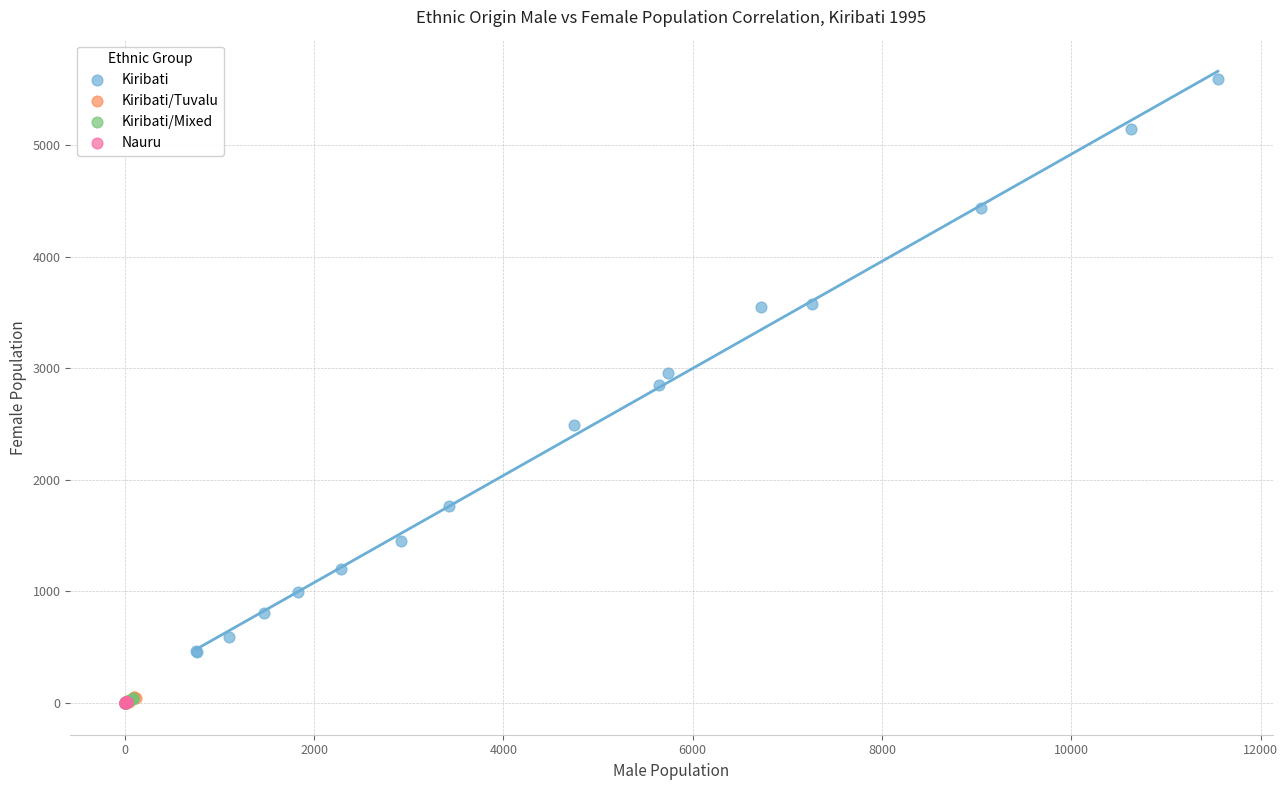

Which series has the widest spread of Y values?

Kiribati